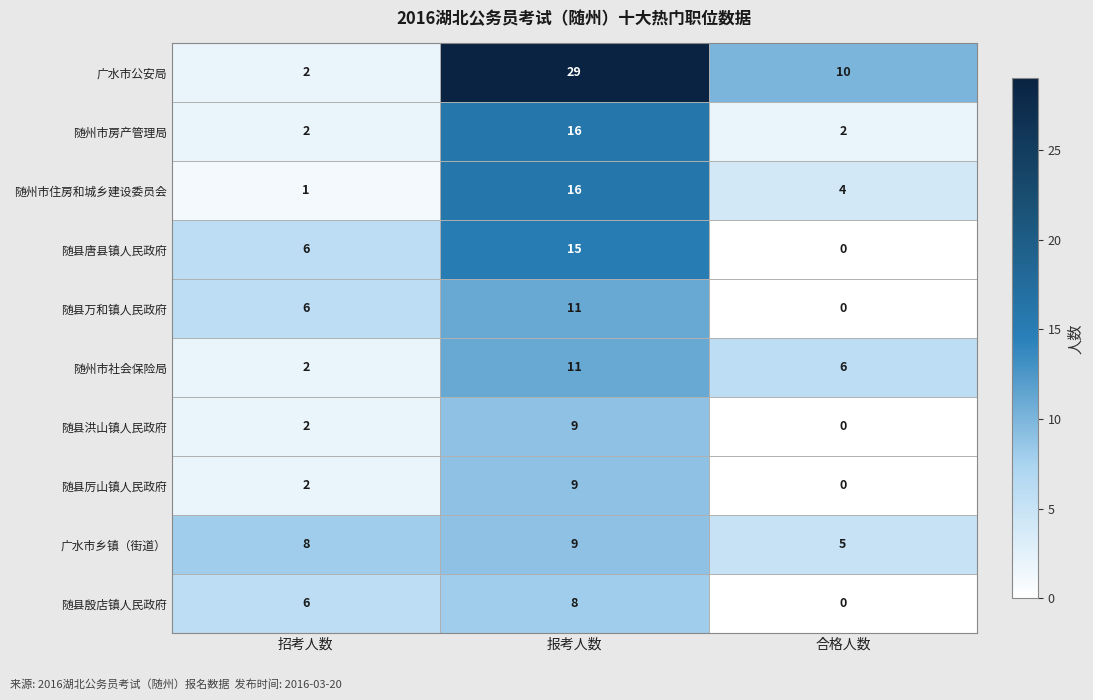

What is the total value across all series at 合格人数?

27